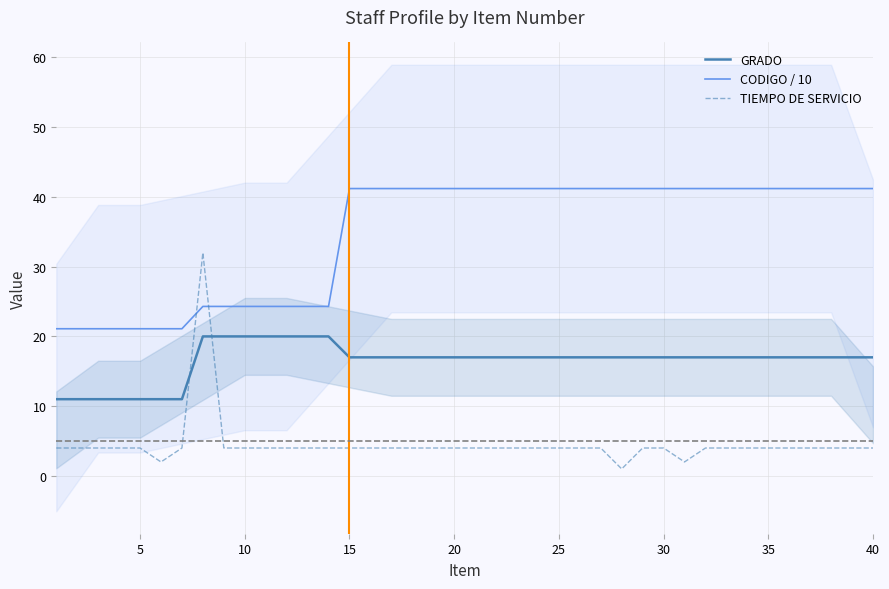

How many lines are shown in the chart?

3